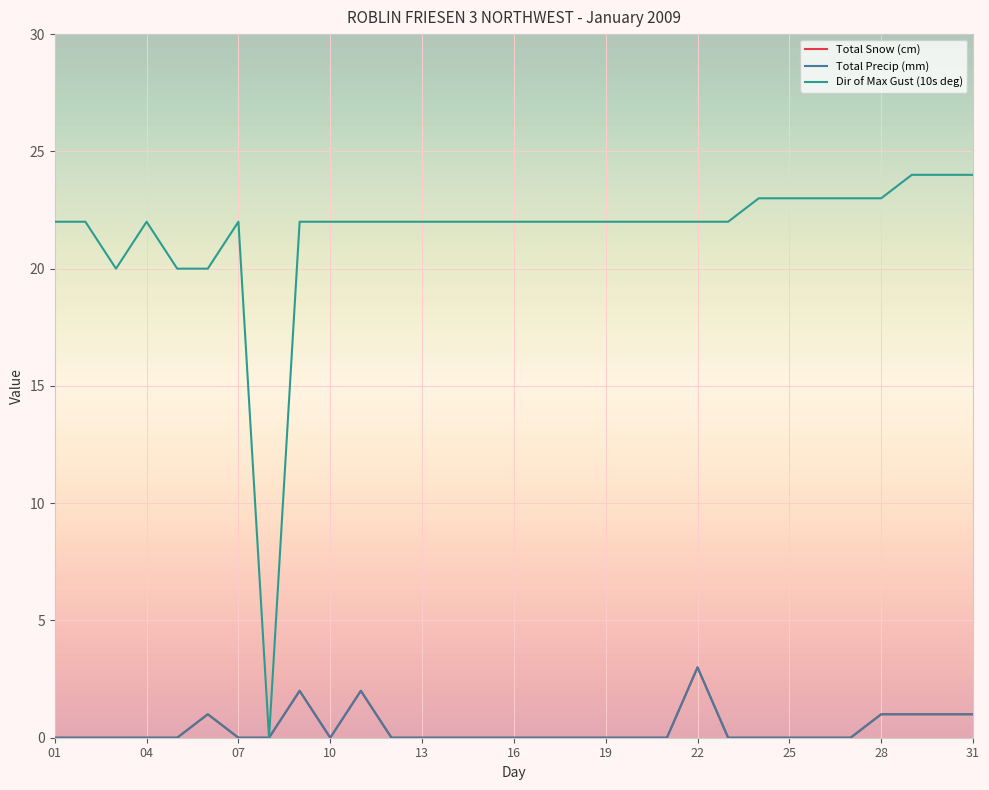

Does the chart display data point markers on the line(s)?

No